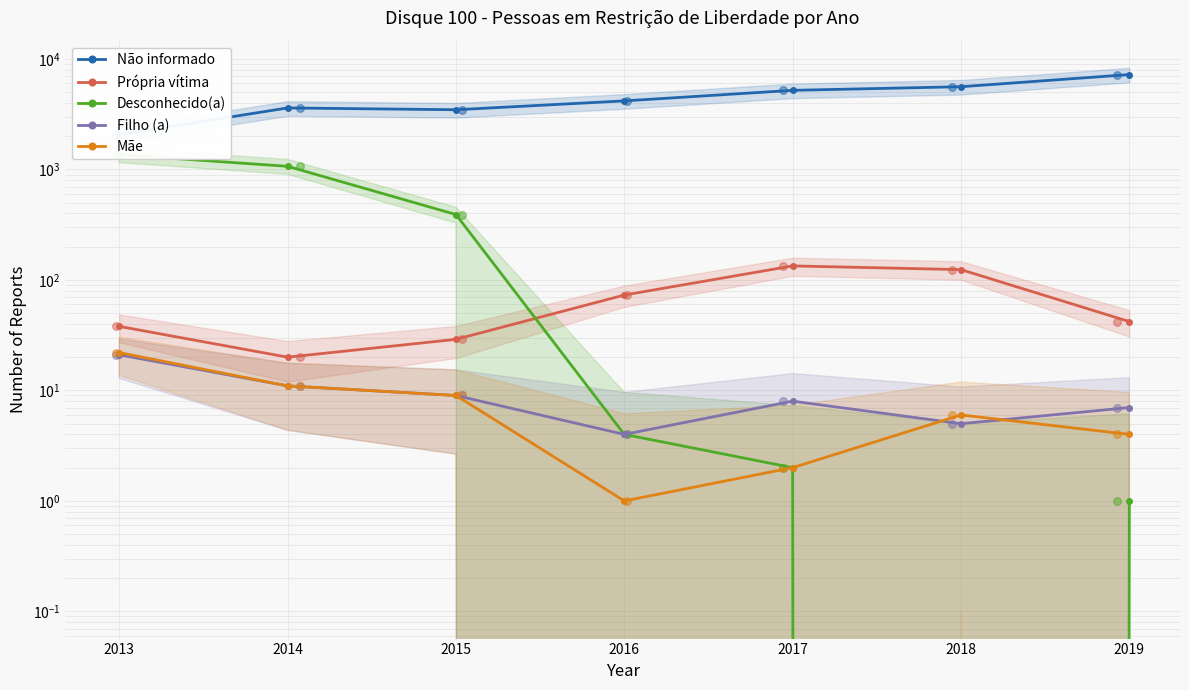

Which series reaches the maximum Y coordinate?

Não informado